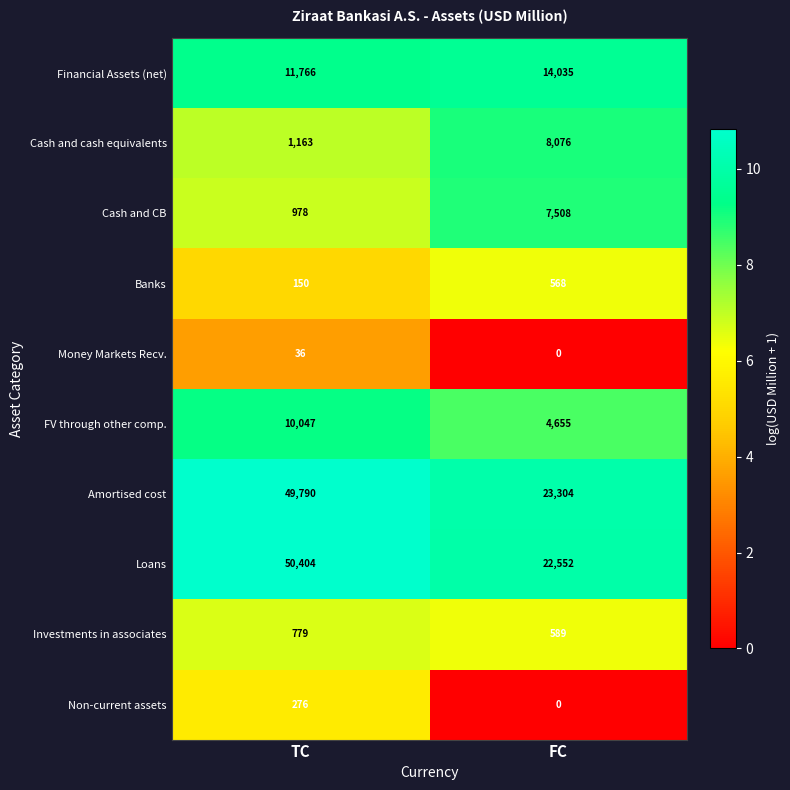

At which category is the sum across all series the highest?

TC